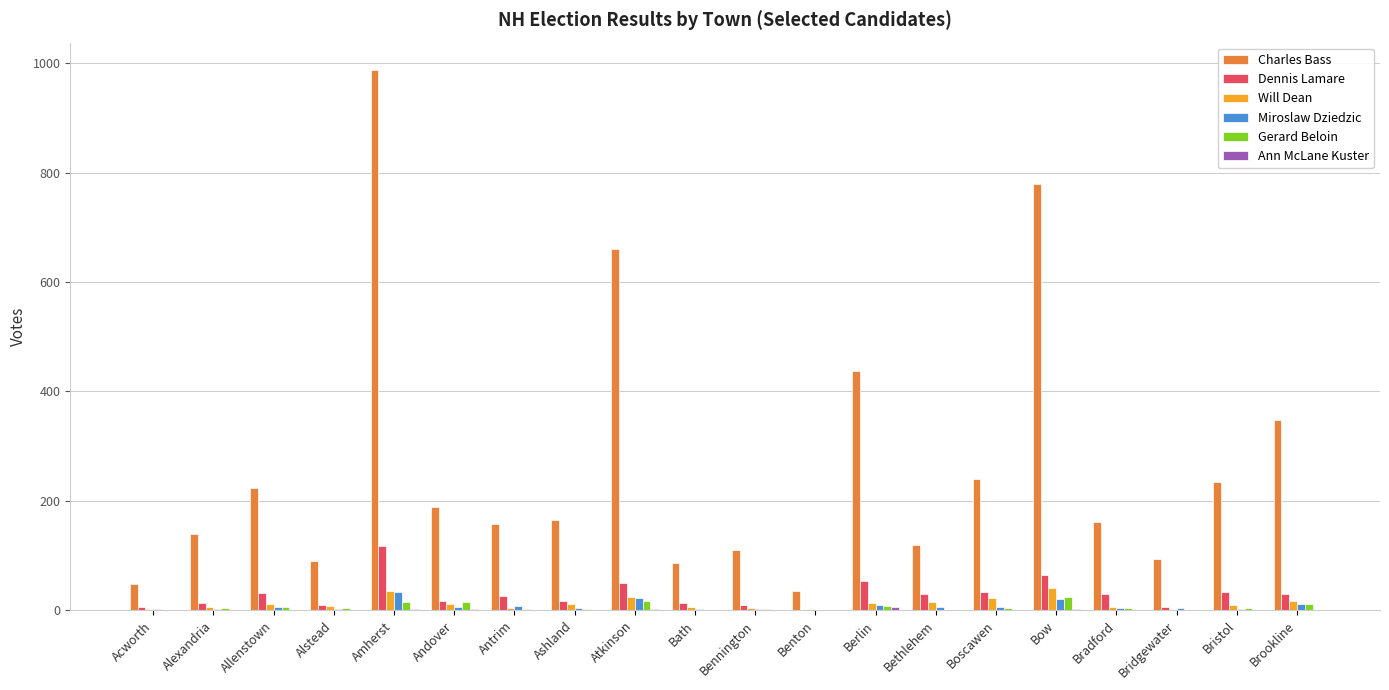

Between Acworth and Bristol, which series saw the biggest shift?

Charles Bass